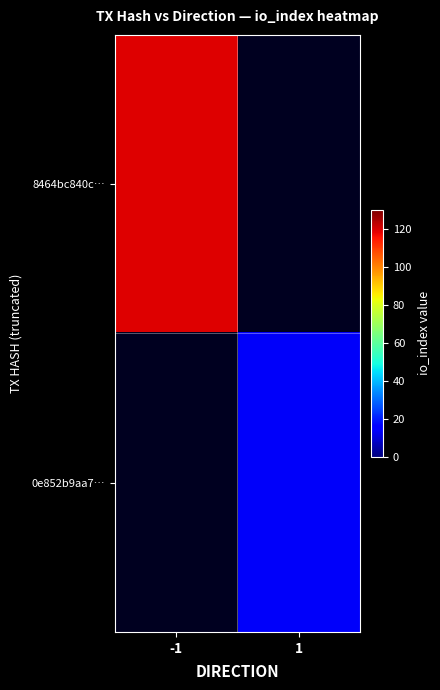

The value of 0e852b9aa7… at 1 is 14.0. True or false?

True